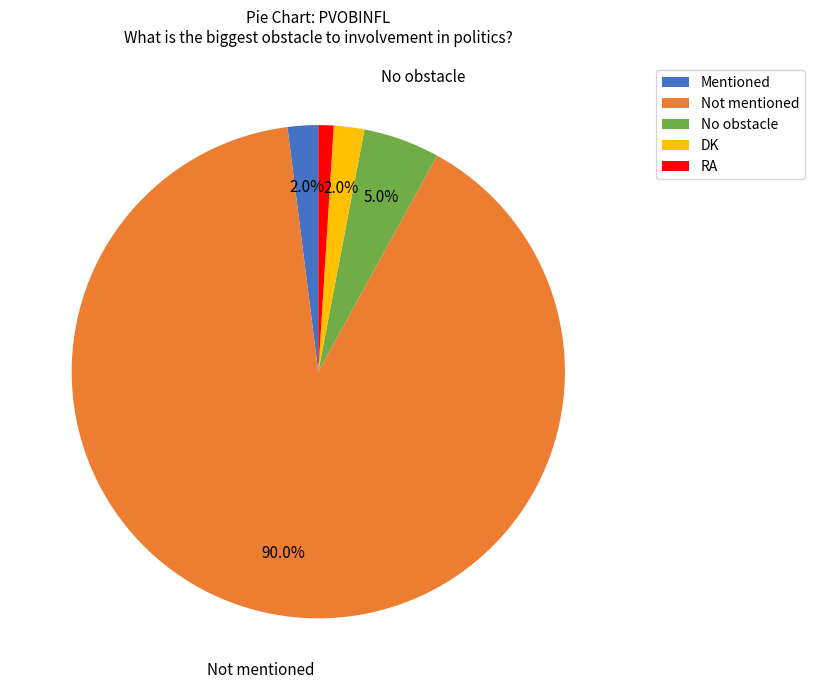

Count the number of slices in the pie.

5